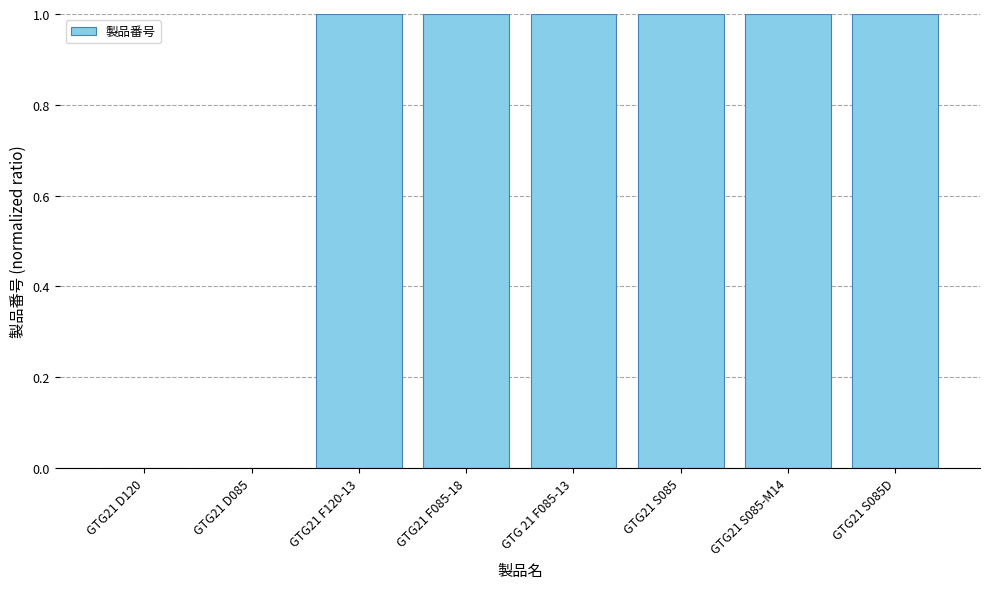

Does the chart contain stacked bars?

No